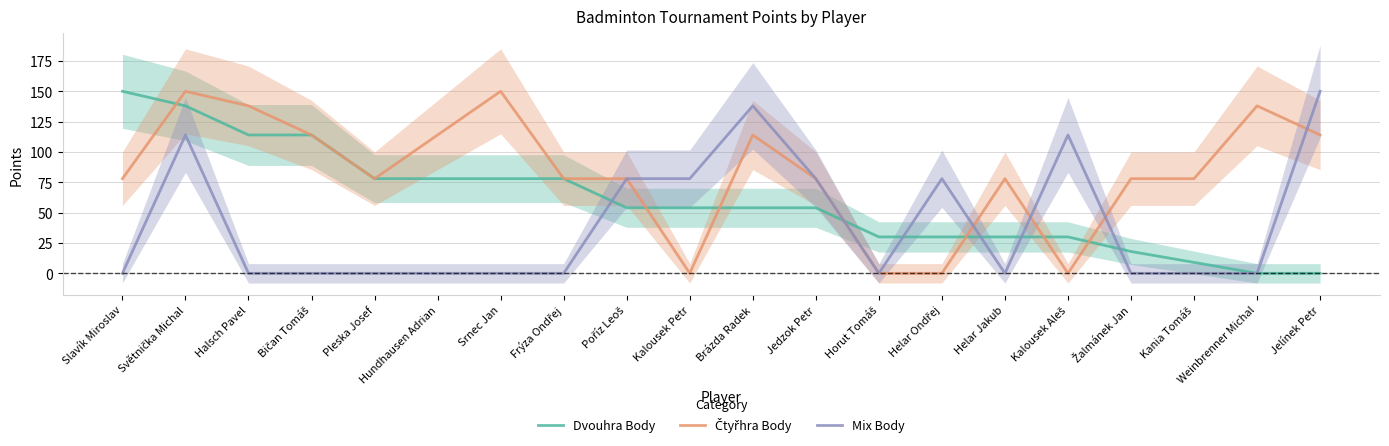

What is the sum of all Čtyřhra Body values?

1656